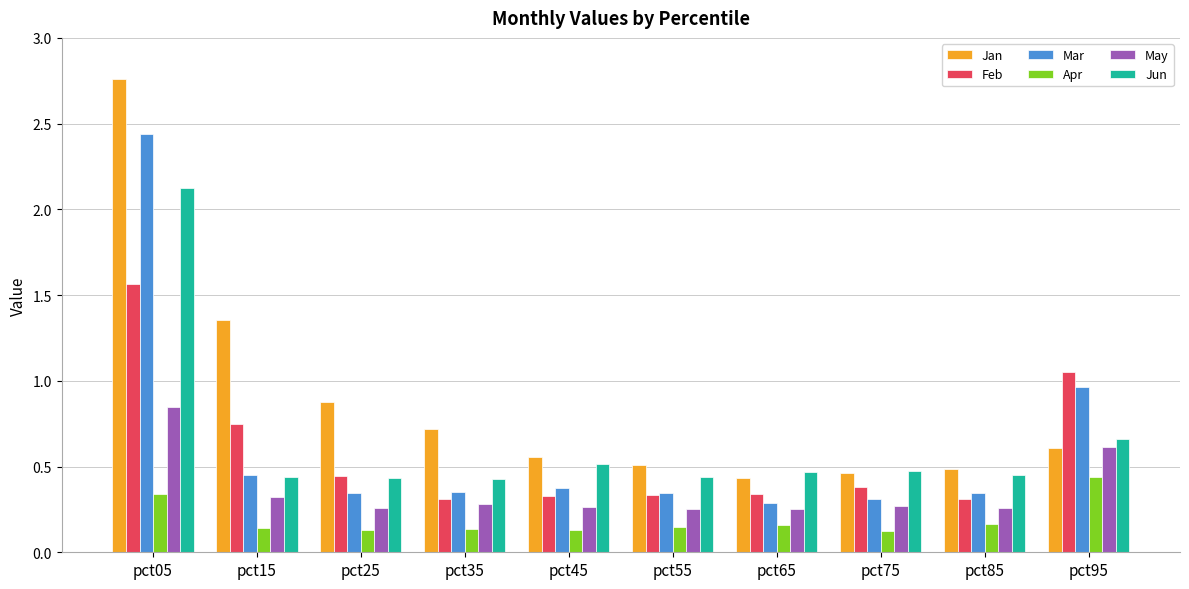

Which series has the widest spread of values?

Jan